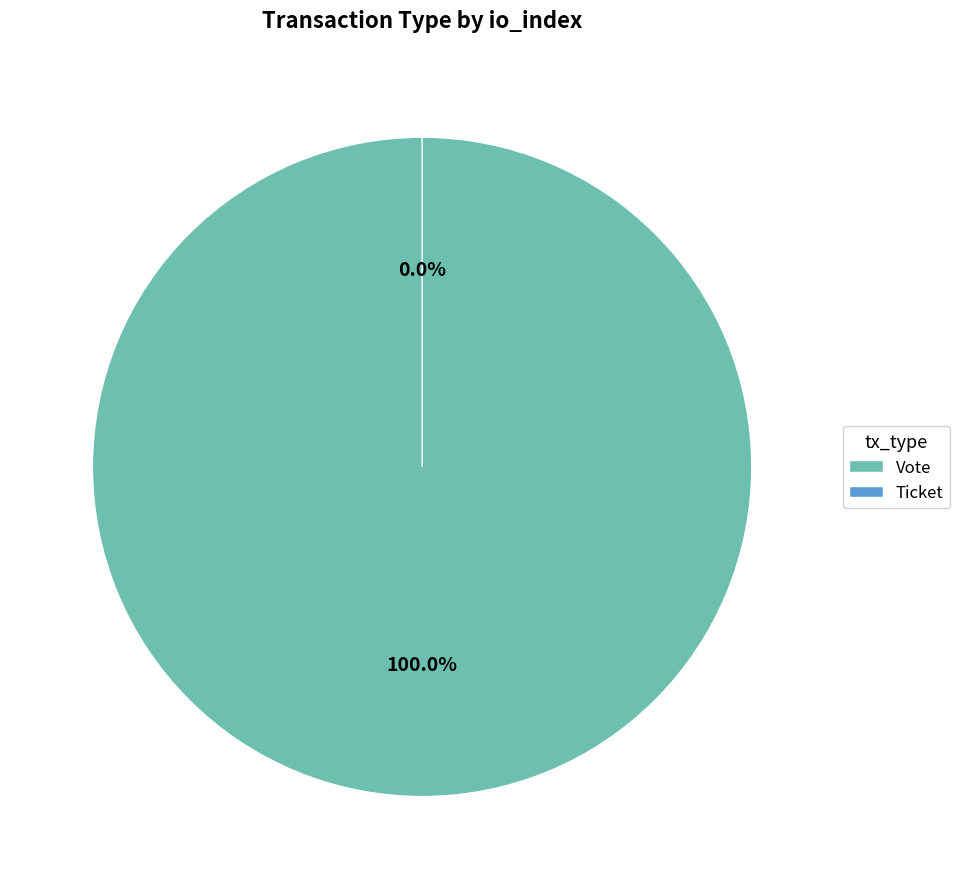

Does Ticket account for over 50% of the chart?

No